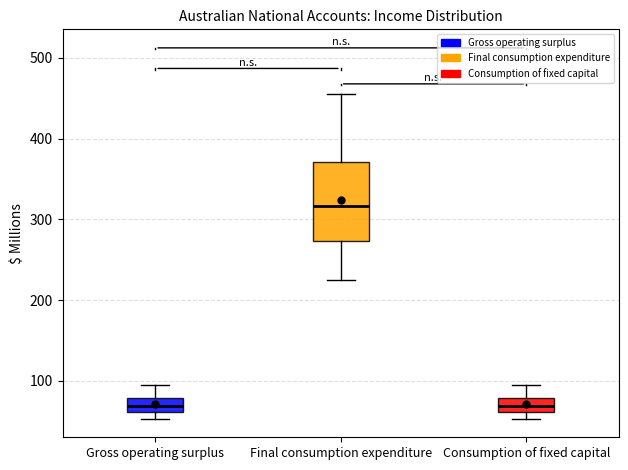

Comparing the boxes themselves (not the whiskers), which one is the tallest?

Final consumption expenditure